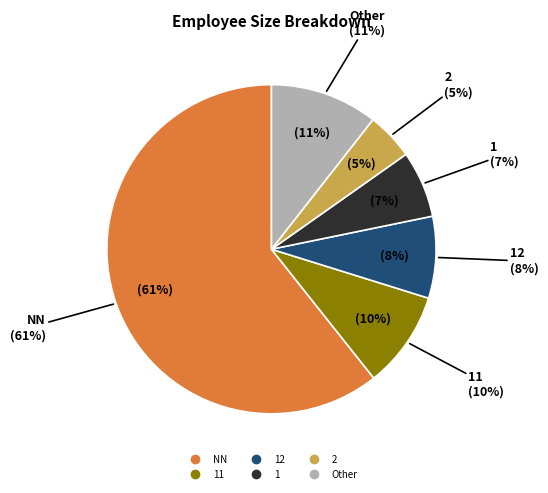

To the nearest percent, what portion does NN represent?

61%